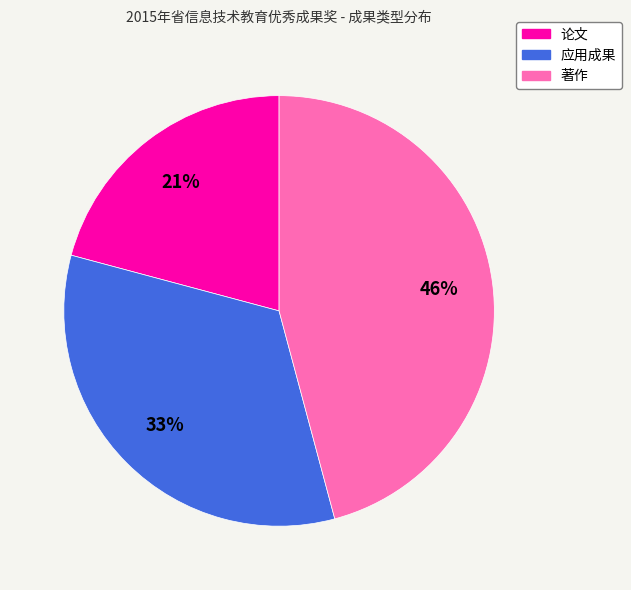

What is the ratio of the value at 应用成果 to the value at 著作?

0.7